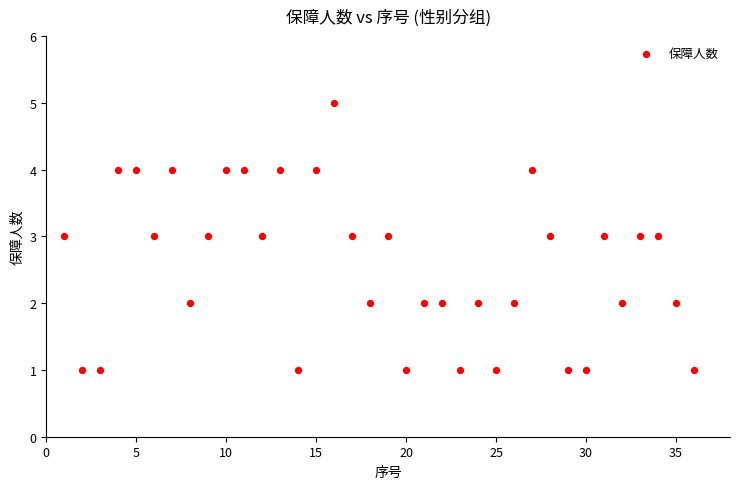

What is the range of Y values (max minus min)?

4